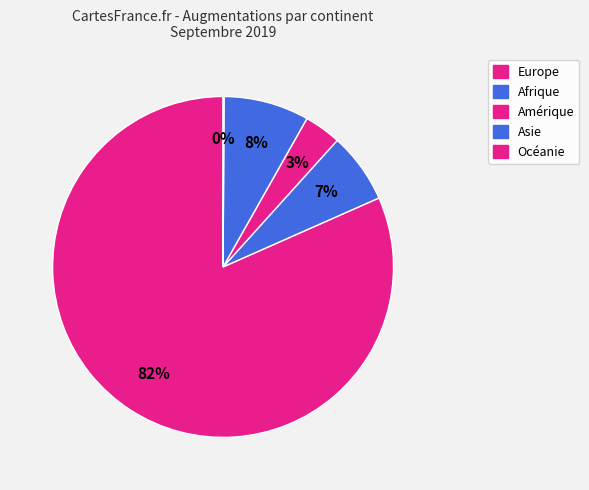

To the nearest percent, what percentage of the pie is Afrique?

7%